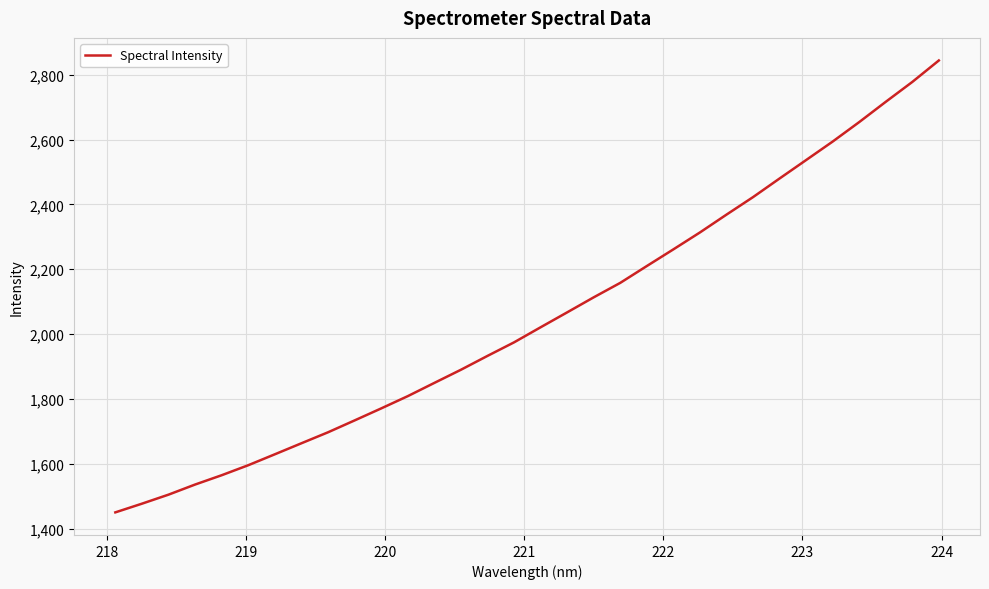

What is the difference between the maximum and minimum values?

1394.3